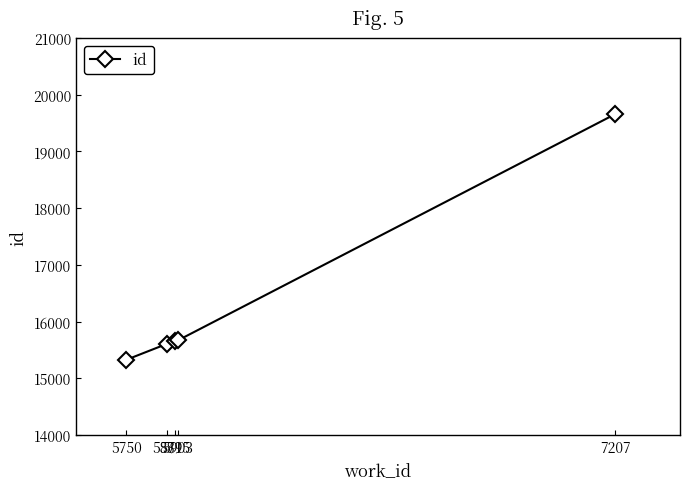

What is the minimum value shown in the chart?

15330